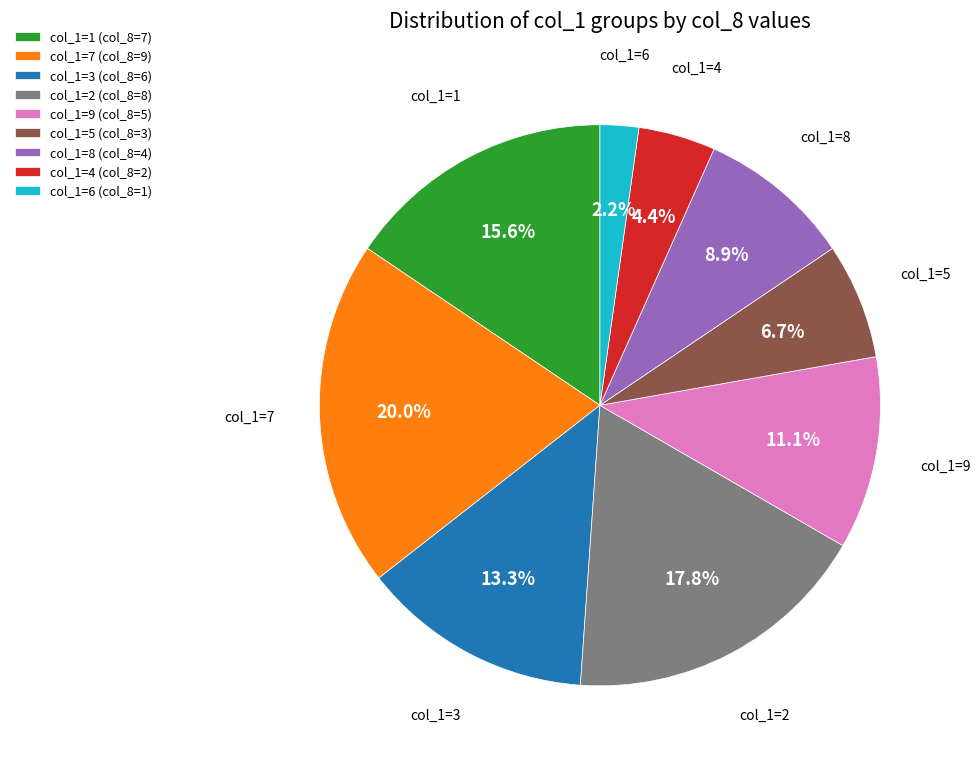

Rank the categories by value from highest to lowest.

col_1=7 (col_8=9), col_1=2 (col_8=8), col_1=1 (col_8=7), col_1=3 (col_8=6), col_1=9 (col_8=5), col_1=8 (col_8=4), col_1=5 (col_8=3), col_1=4 (col_8=2), col_1=6 (col_8=1)